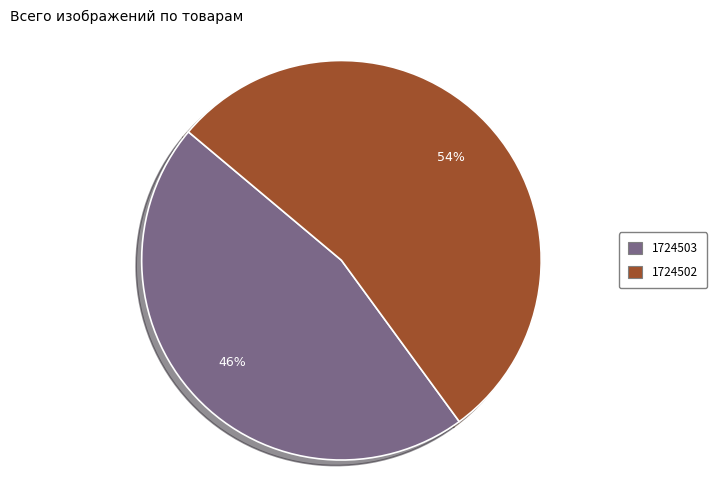

To the nearest percent, what is the difference between the 1724503 and 1724502 slice percentages?

8%